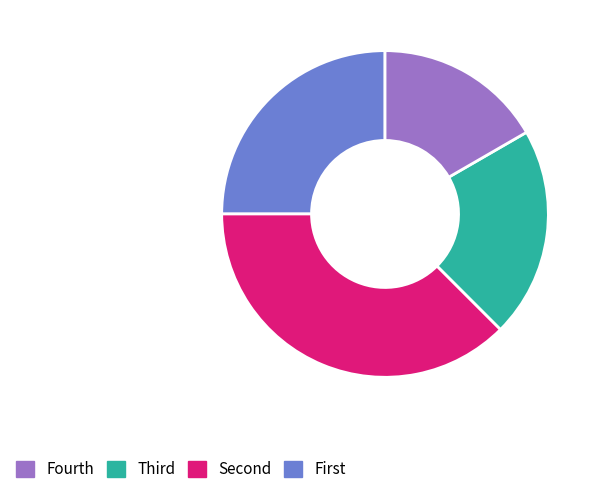

Does any single category account for the majority?

No